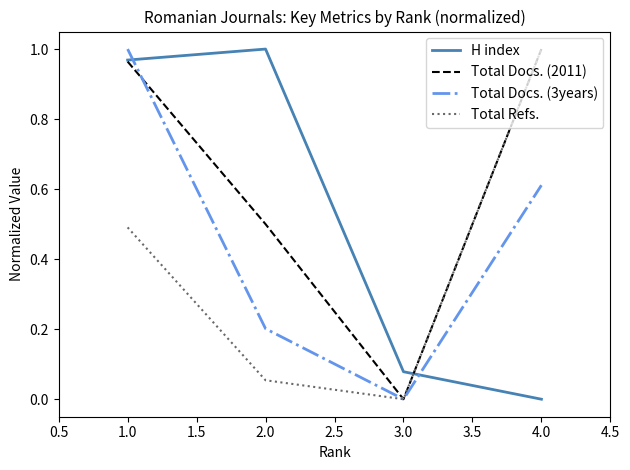

What are all the series names shown in the legend?

H index, Total Docs. (2011), Total Docs. (3years), Total Refs.